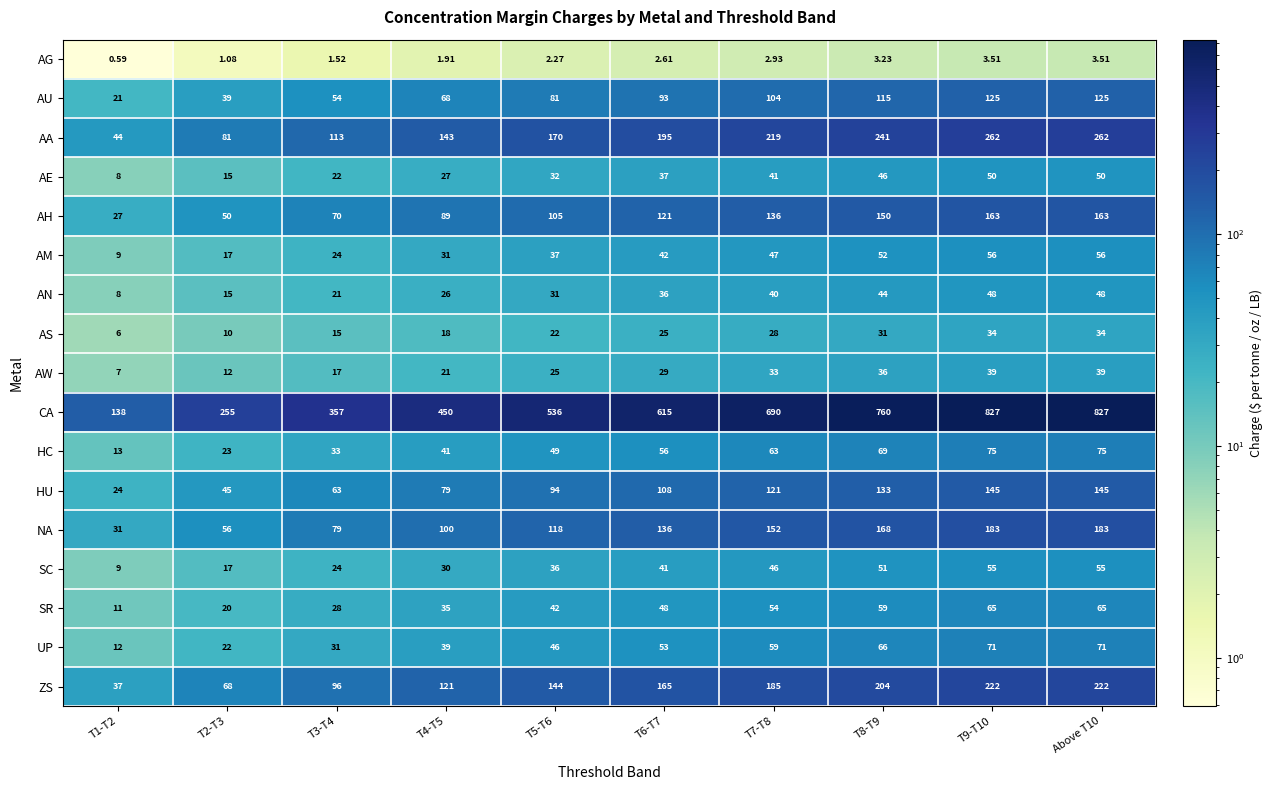

List the series in order of their peak value, highest first.

CA, AA, ZS, NA, AH, HU, AU, HC, UP, SR, AM, SC, AE, AN, AW, AS, AG